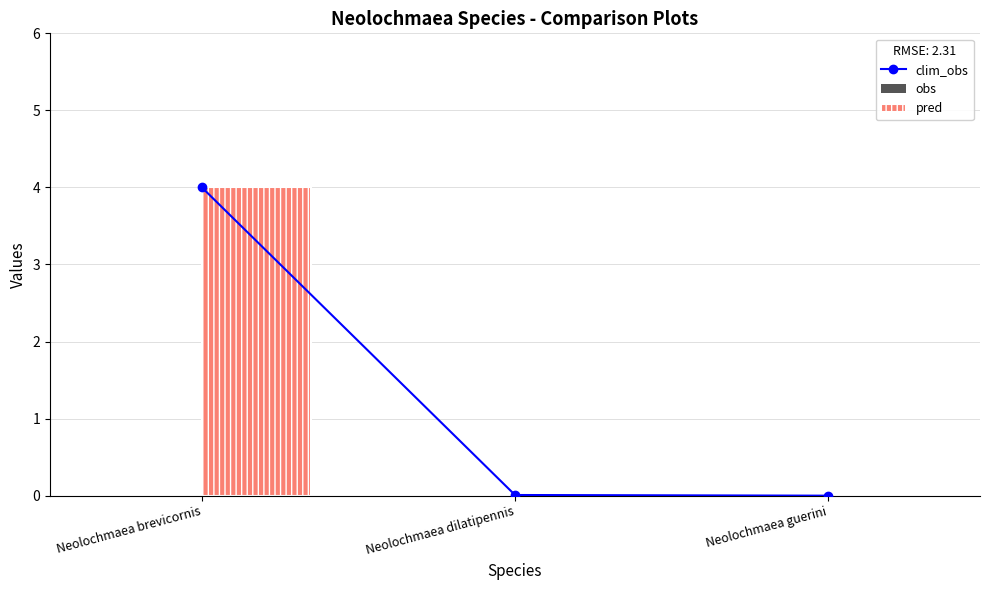

At which category is the sum across all series the highest?

Neolochmaea brevicornis